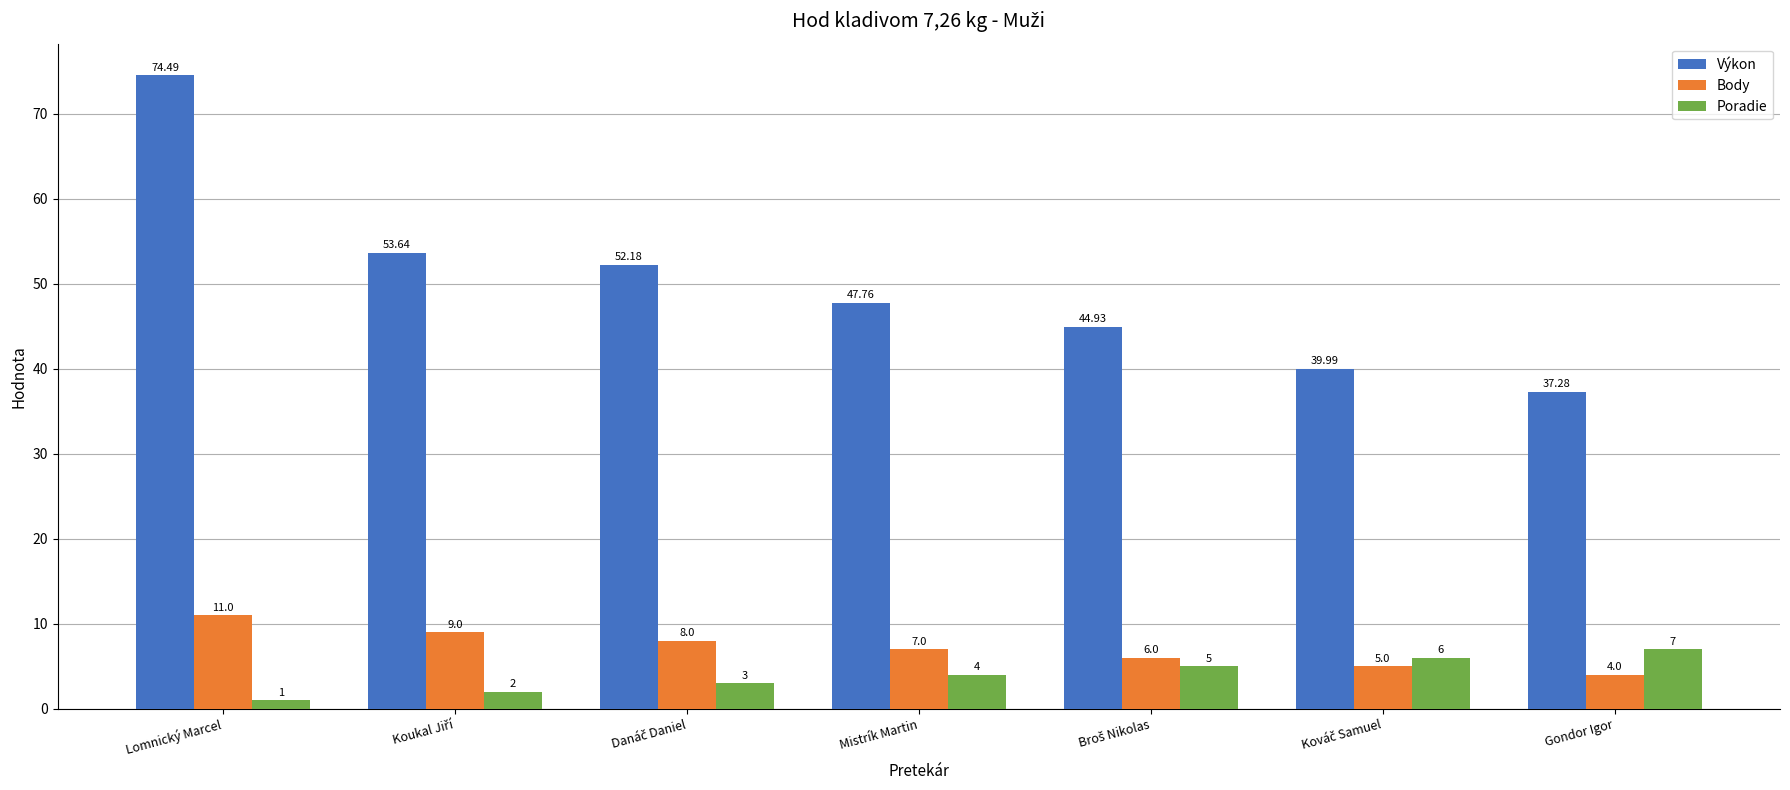

At which category is the sum across all series the highest?

Lomnický Marcel